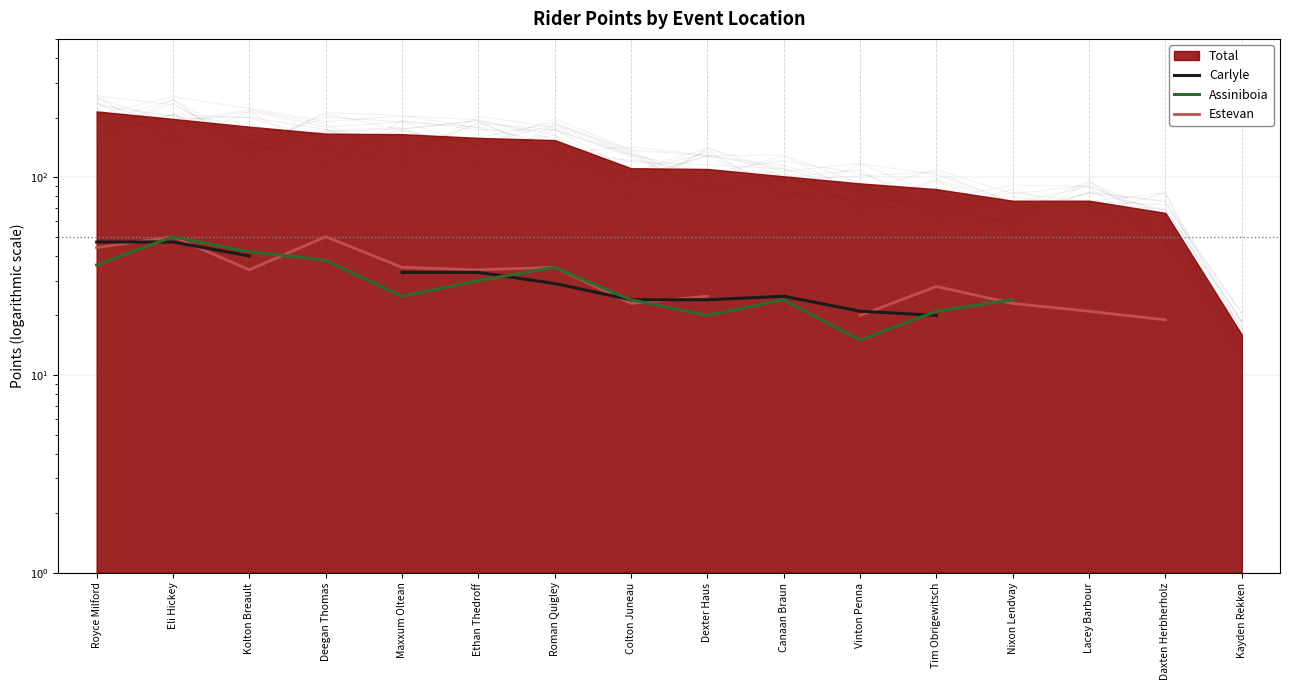

At which label is Estevan closest to 34?

Kolton Breault